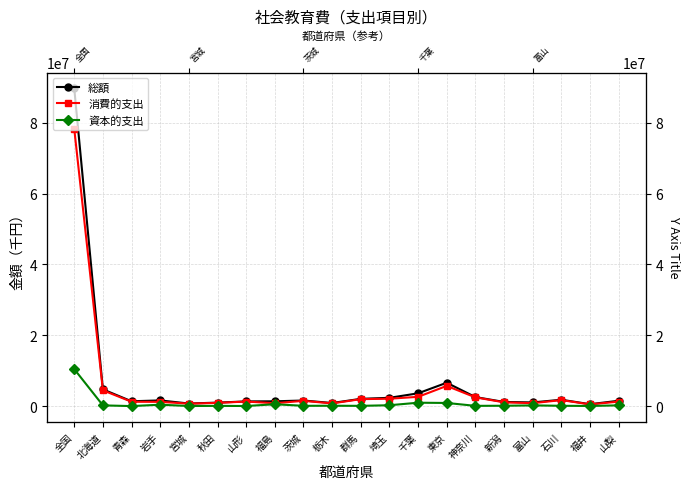

What is the approximate value of 消費的支出 at 新潟, to the nearest 100?

1074300